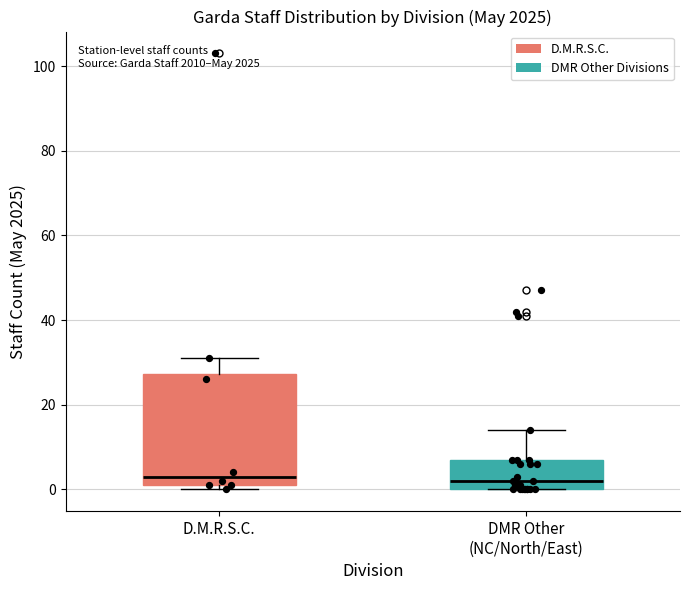

Reading left to right, transcribe this box plot: for each box, give where its median line is, the range the box spans, and where its two whiskers end, as read against the y-axis. The values are not printed on the chart, so give them approximately, as read against the axis.

D.M.R.S.C.: median 4, box 2 to 28, whiskers 0 to 32
DMR Other (NC/North/East): median 2, box 0 to 8, whiskers 0 to 14